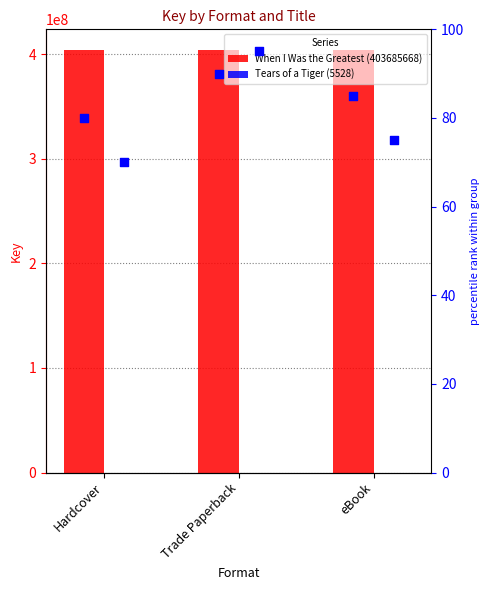

Which series reaches the maximum Y coordinate?

When I Was the Greatest (403685668)